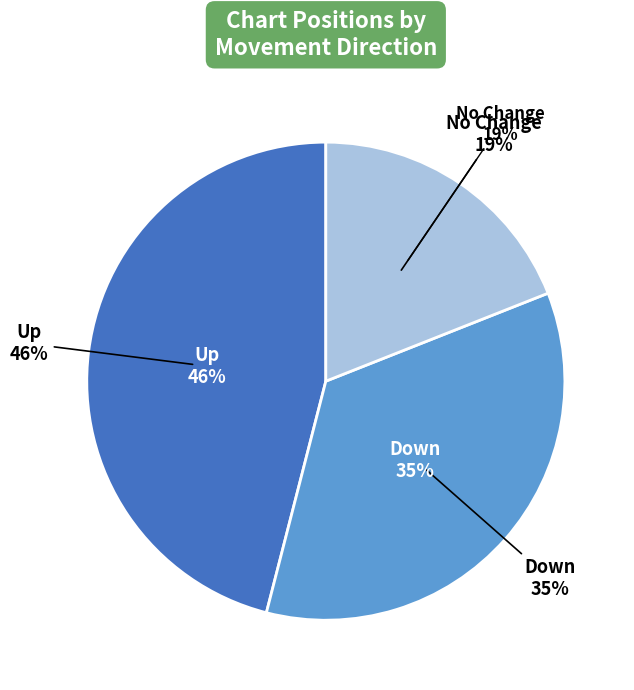

Count the number of slices in the pie.

3